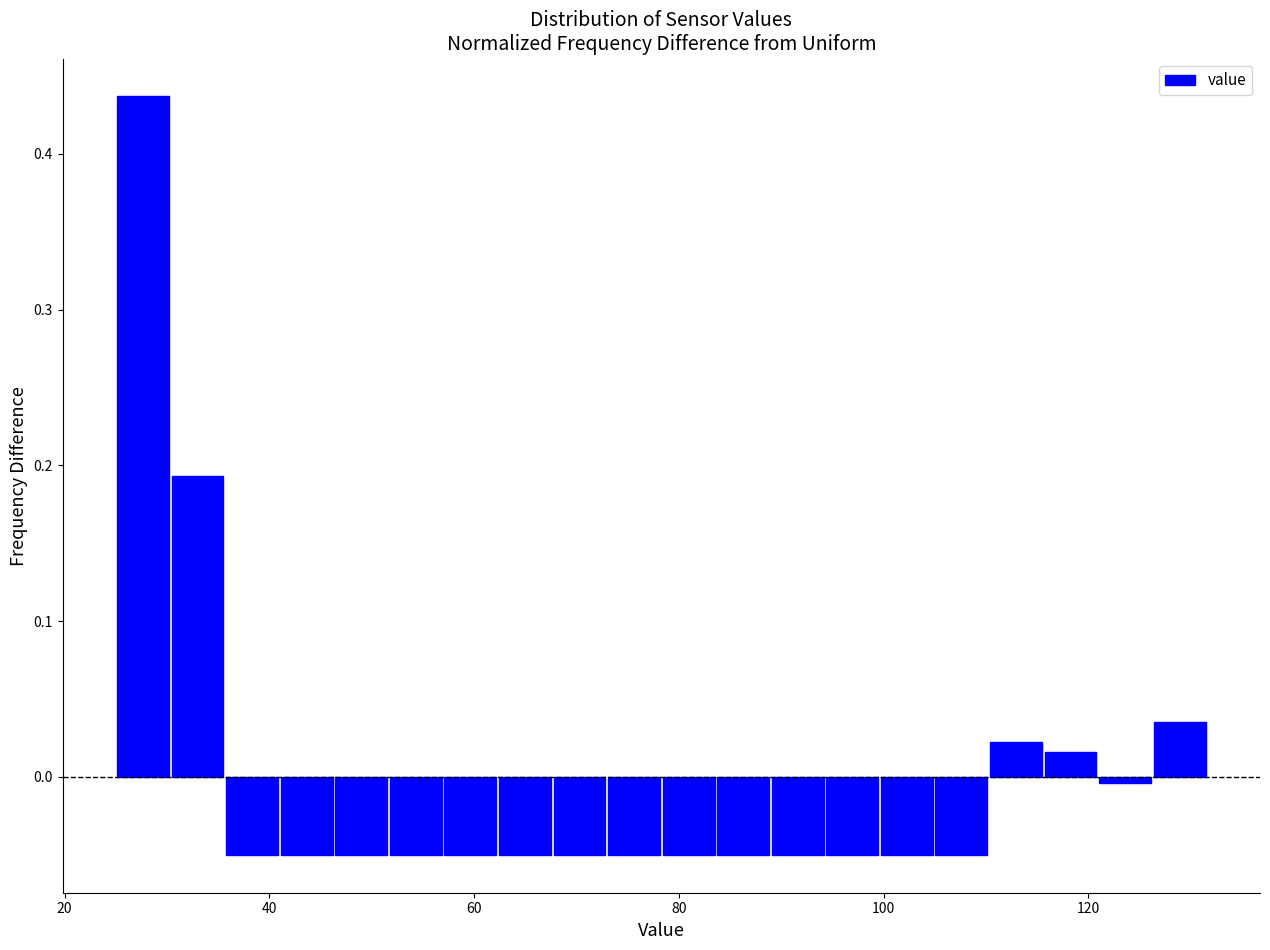

Around what value on the x-axis is the tallest bar? Give the approximate position of its centre, as read against the axis.

28